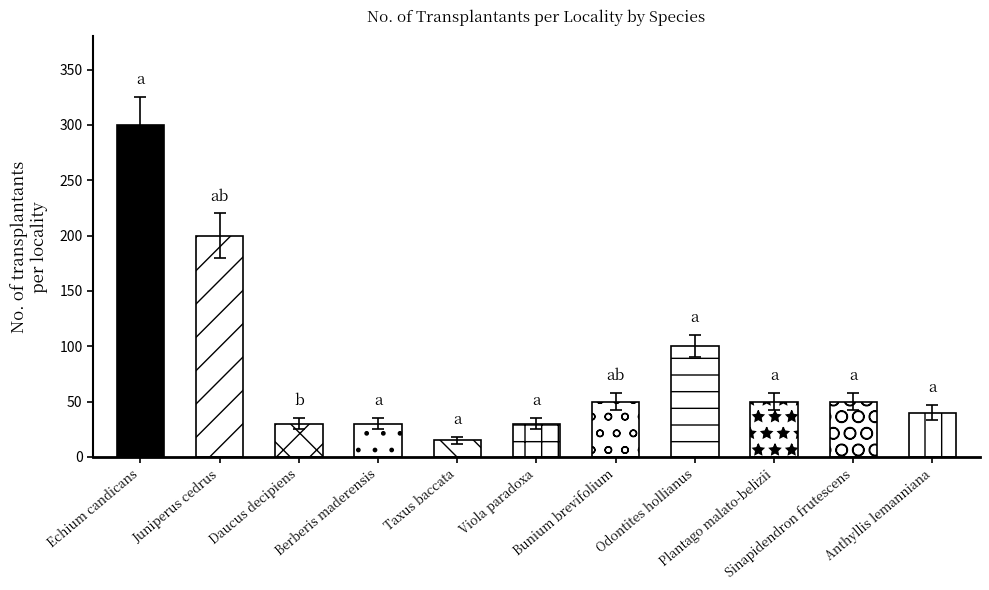

Reading left to right, what are all the values shown in this chart?

300	200	30	30	15	30	50	100	50	50	40